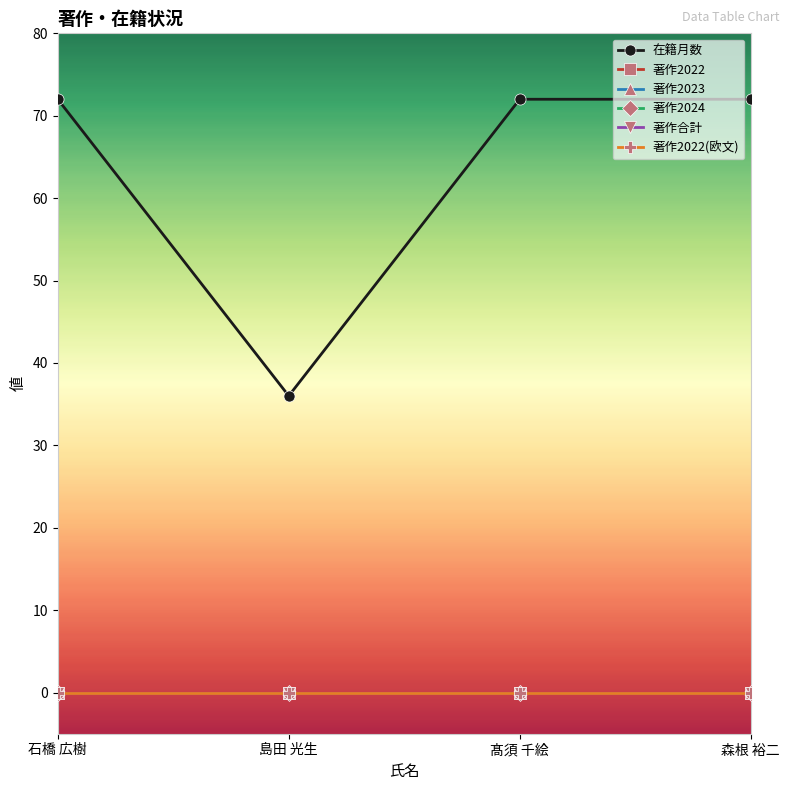

Is this an area chart (filled region under the line)?

No